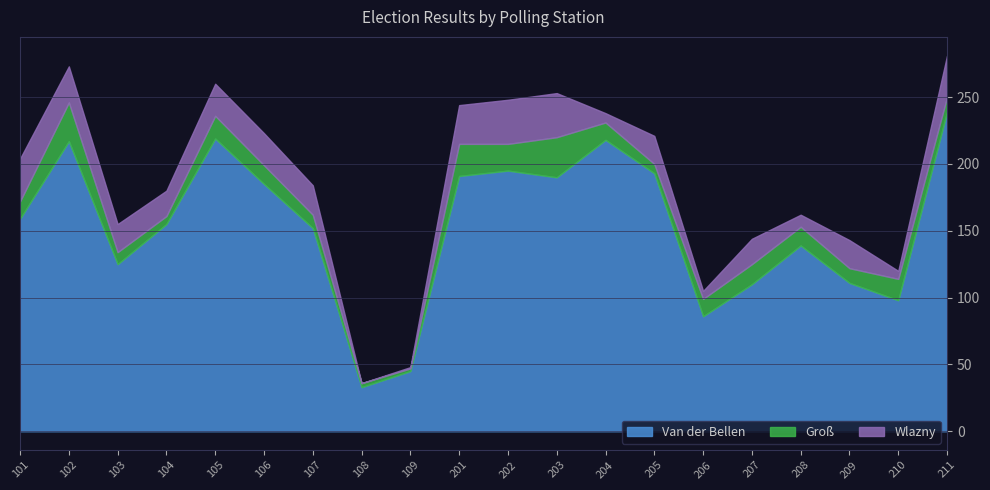

Which category has the highest value across all series?

211